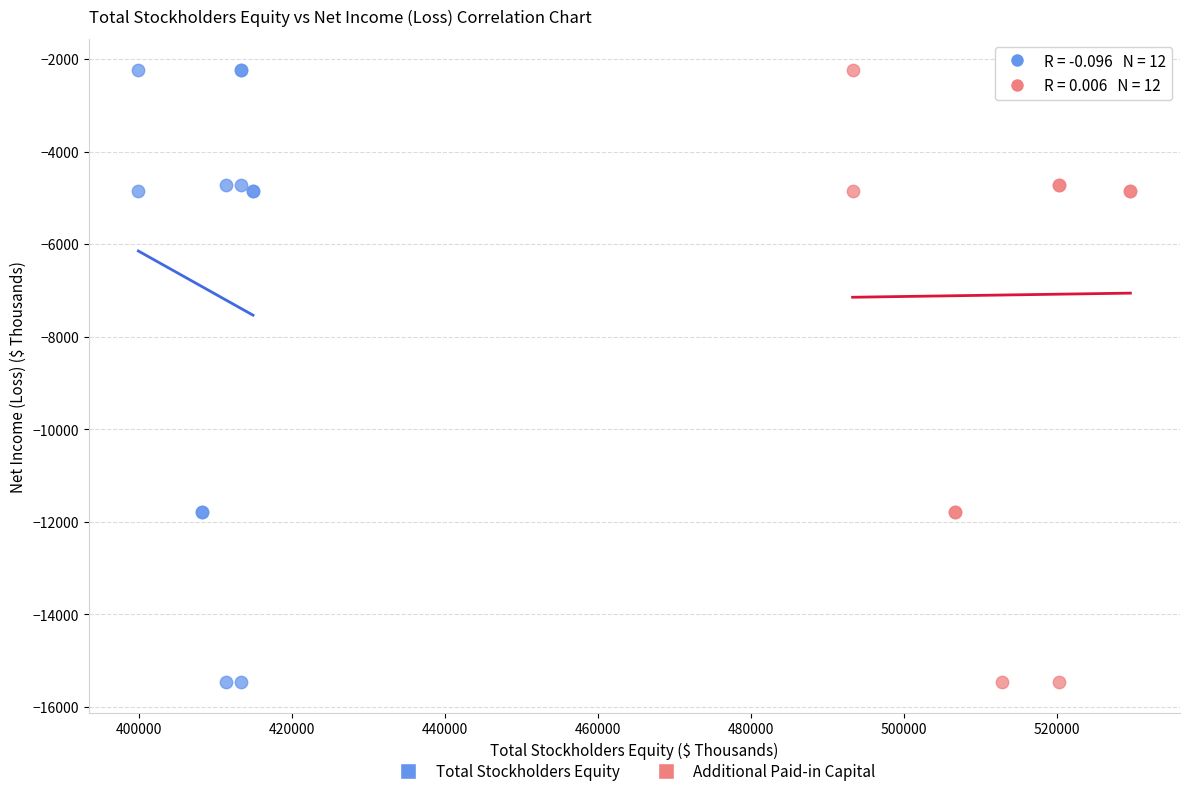

What are all the series names shown in the legend?

Total Stockholders Equity, Additional Paid-in Capital